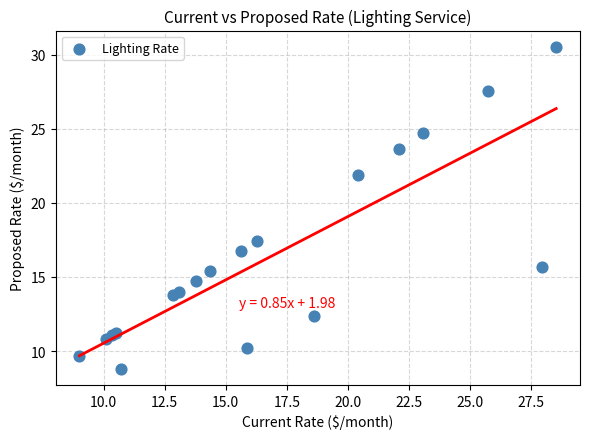

What Y value in the scatter plot is closest to 19?

17.4